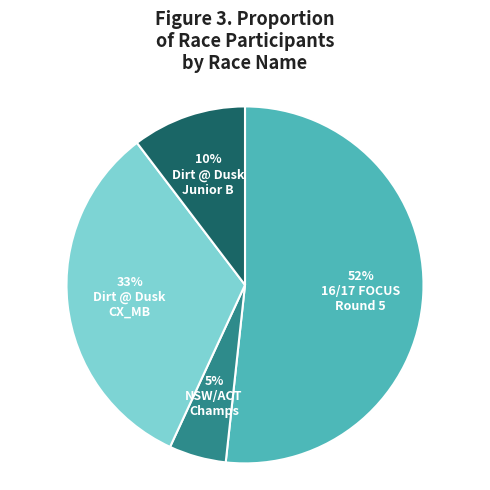

Is there any slice that represents more than half of the pie?

Yes